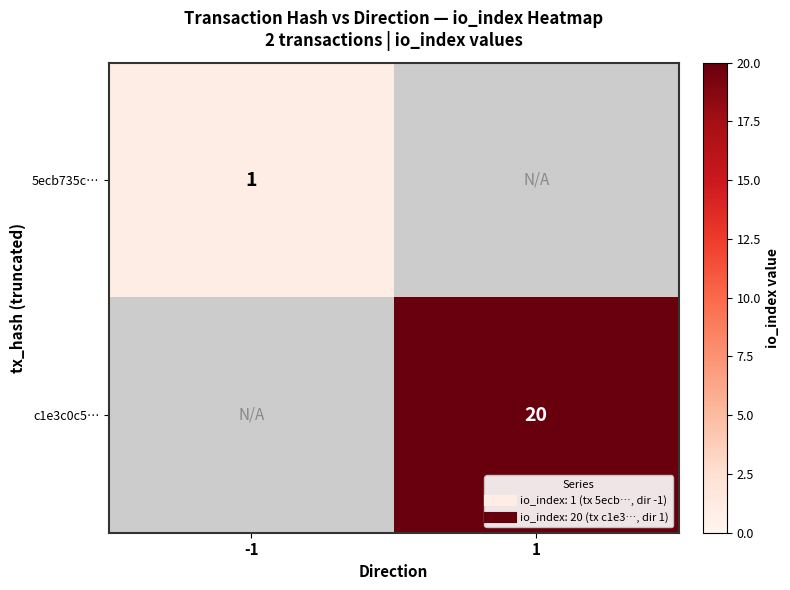

At how many categories does at least one series exceed 7?

1